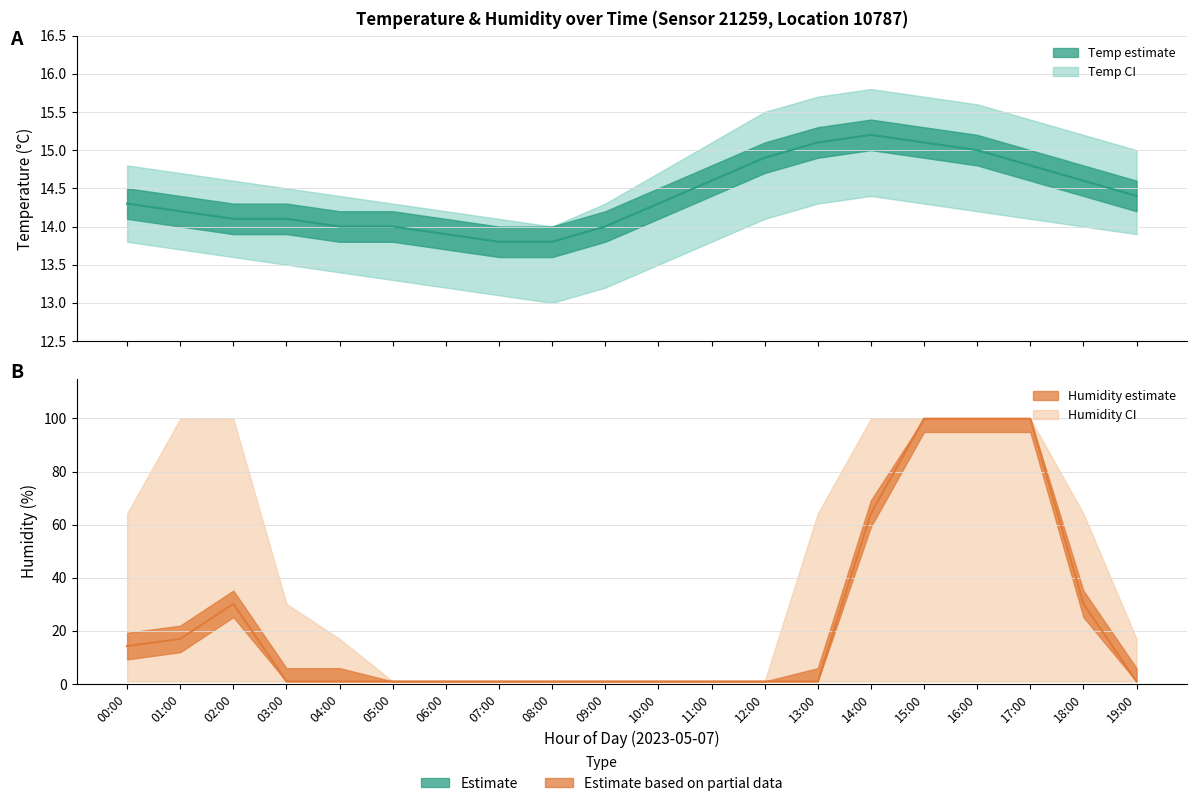

Rank the series by their average value, from highest to lowest.

Humidity mid, Temperature mid